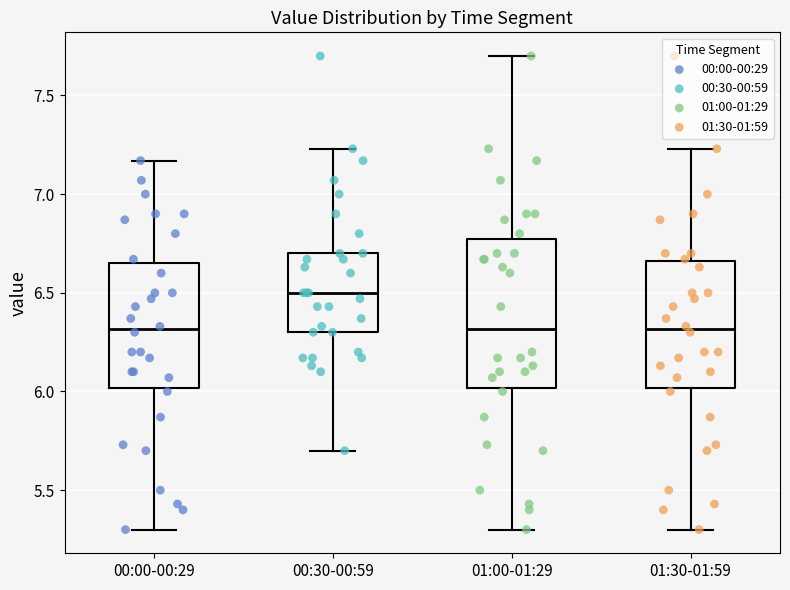

Where does the upper whisker of the box for 01:00-01:29 end on the y-axis? The values are not printed on the chart, so give them approximately, as read against the axis.

7.70